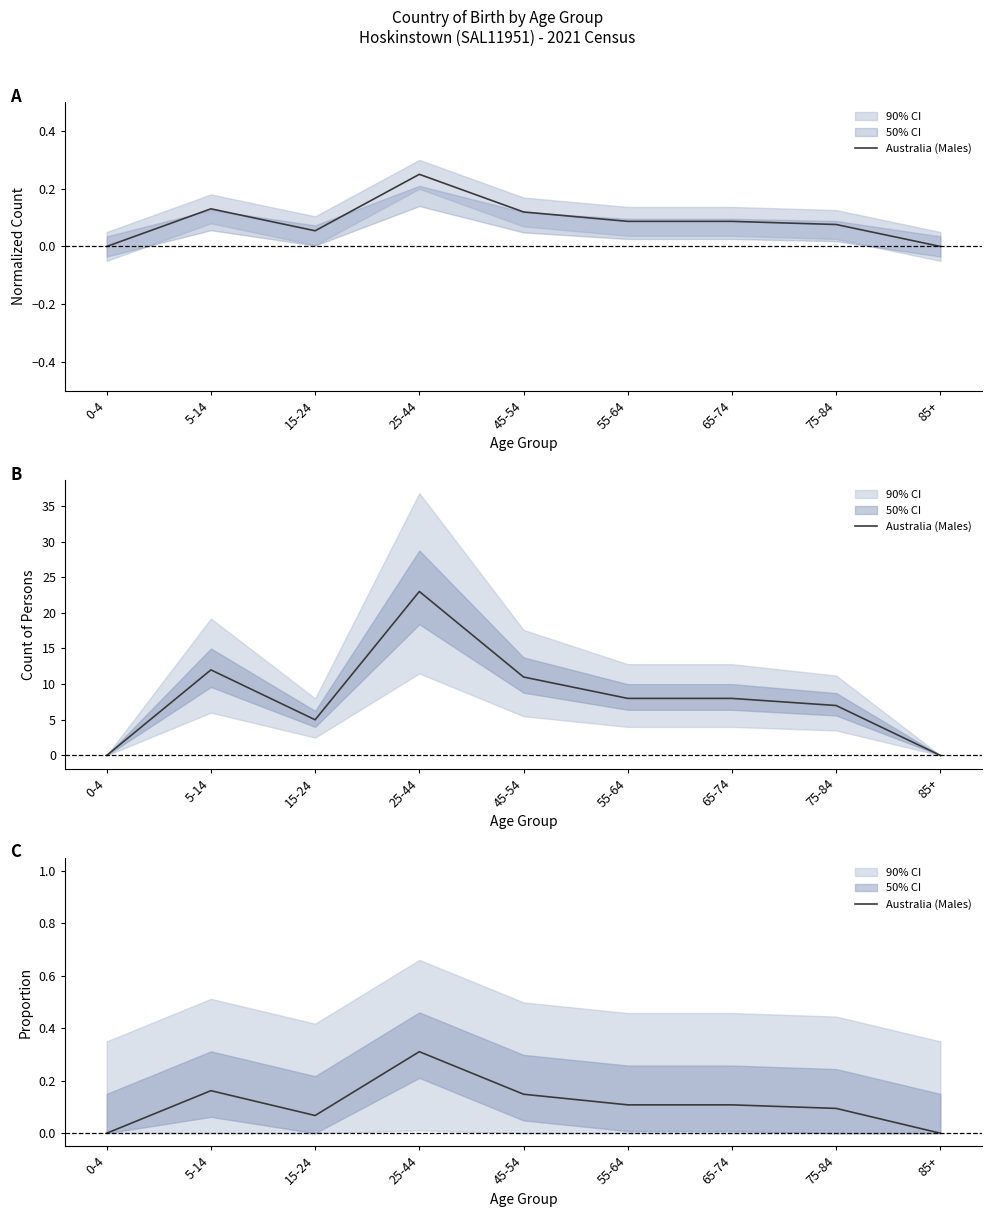

What is the value of the 3rd point from the left?

0.1